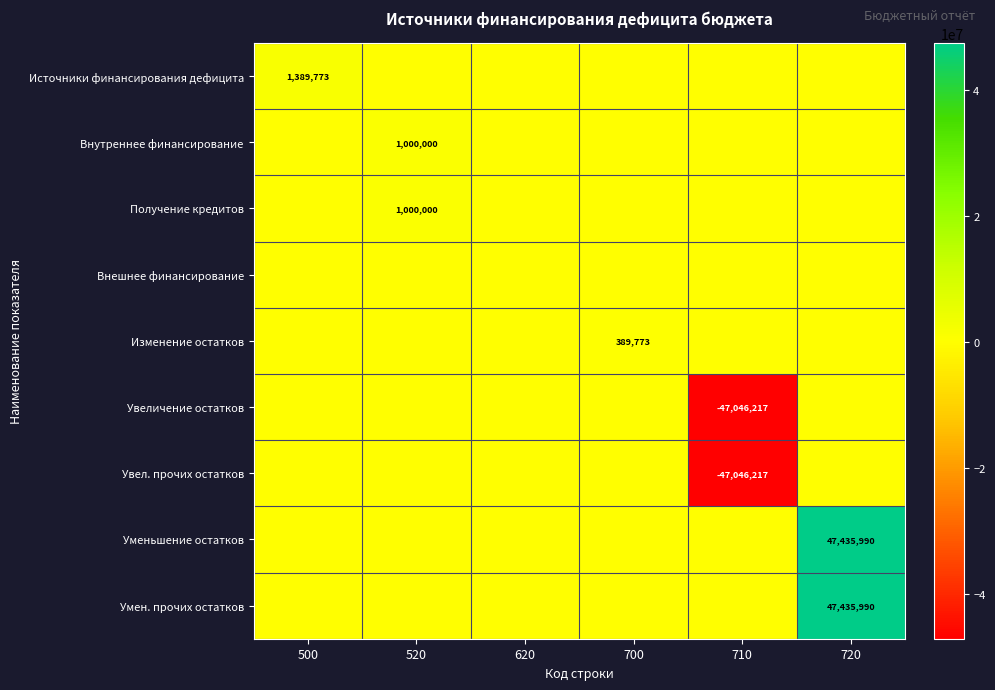

Is it true that Увеличение остатков equals -47046217 at 710?

True